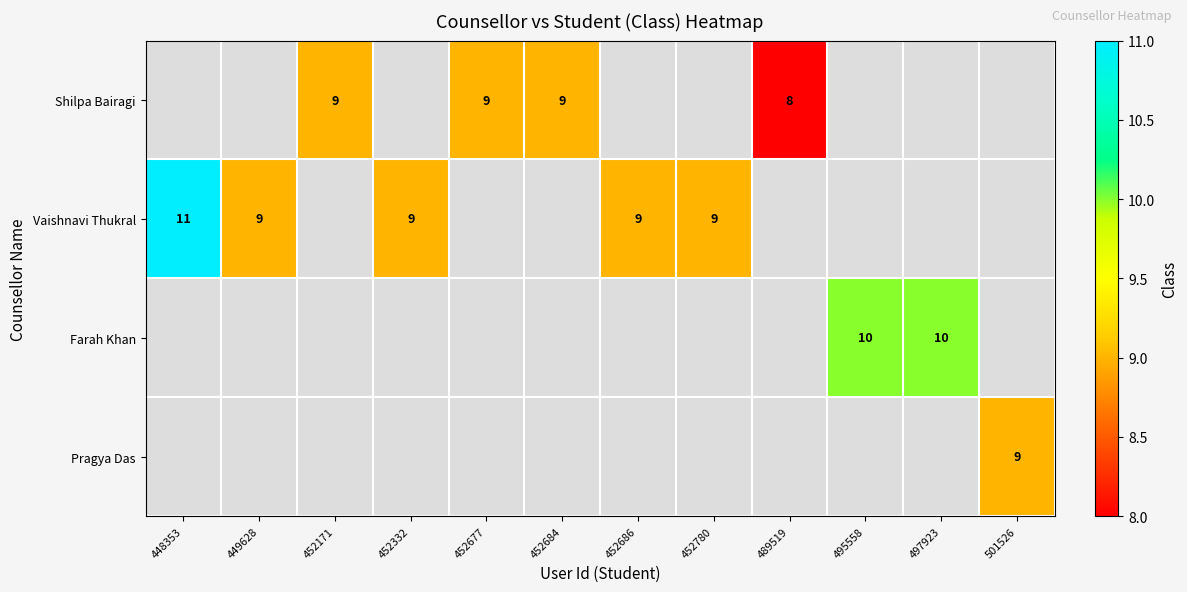

The Vaishnavi Thukral series shows 9 at 452686. True or false?

True